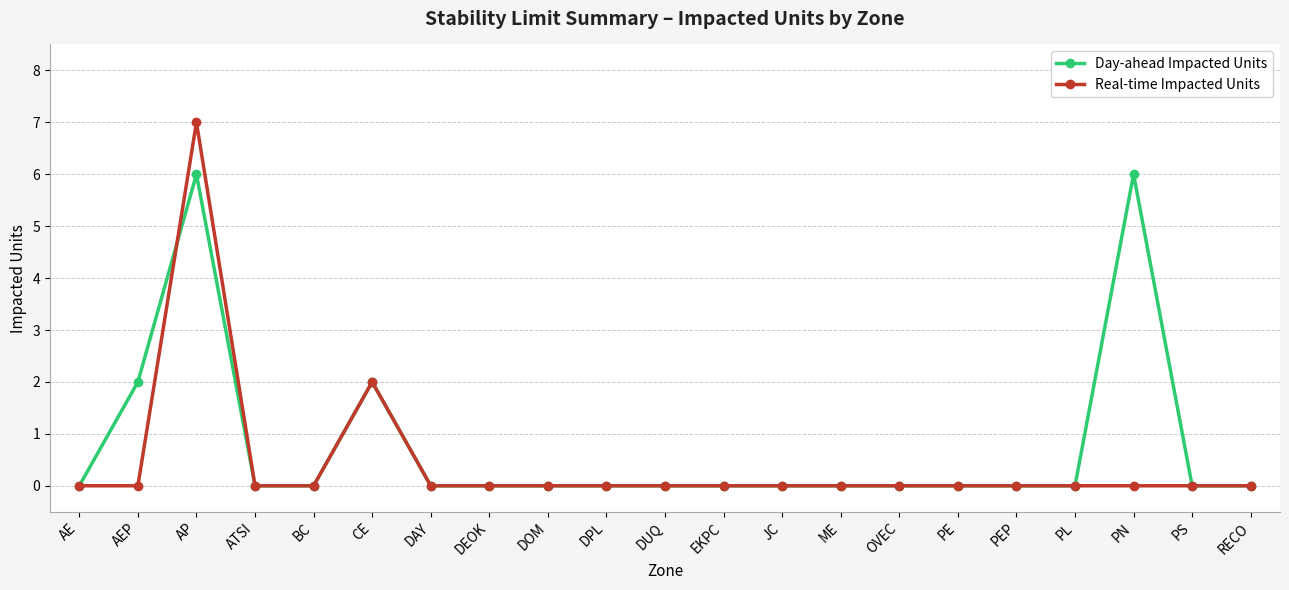

Which series has the largest range (max minus min)?

Real-time Impacted Units